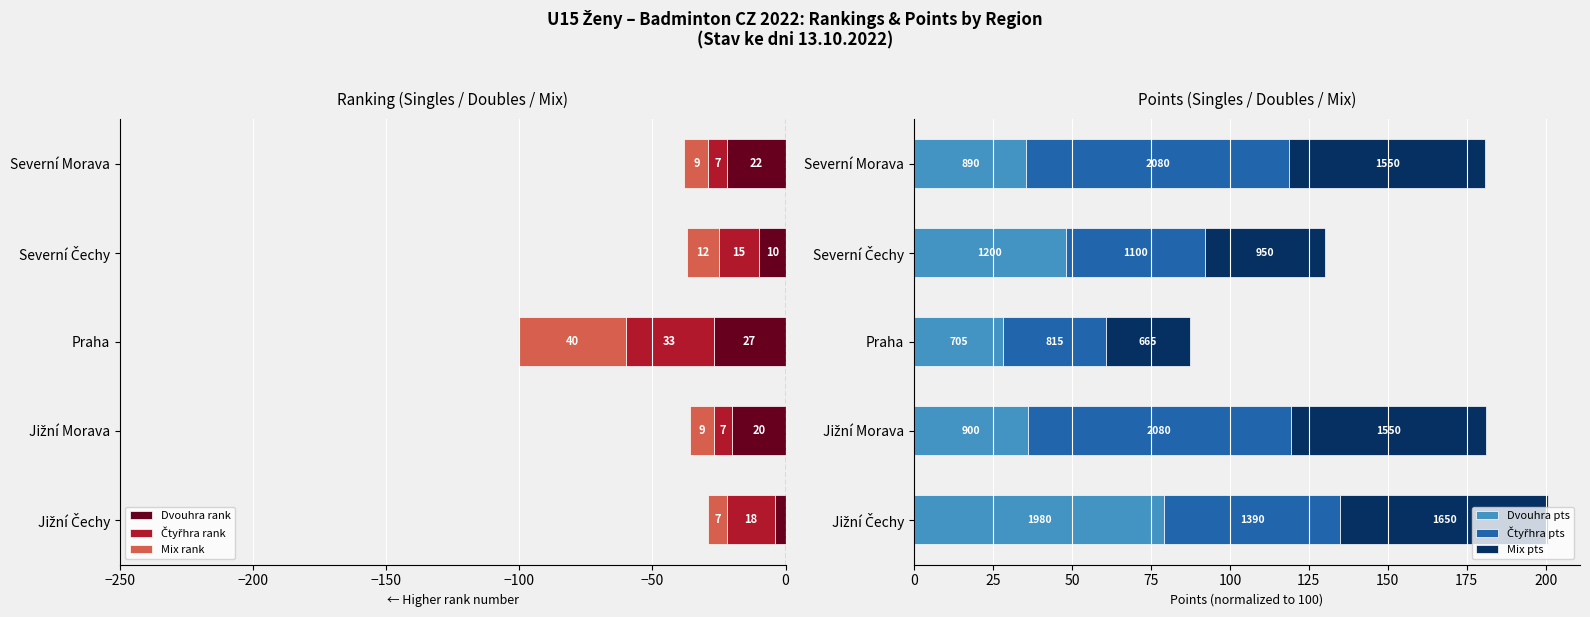

List the series in order of their peak value, highest first.

Čtyřhra pts, Dvouhra pts, Mix pts, Dvouhra rank, Čtyřhra rank, Mix rank